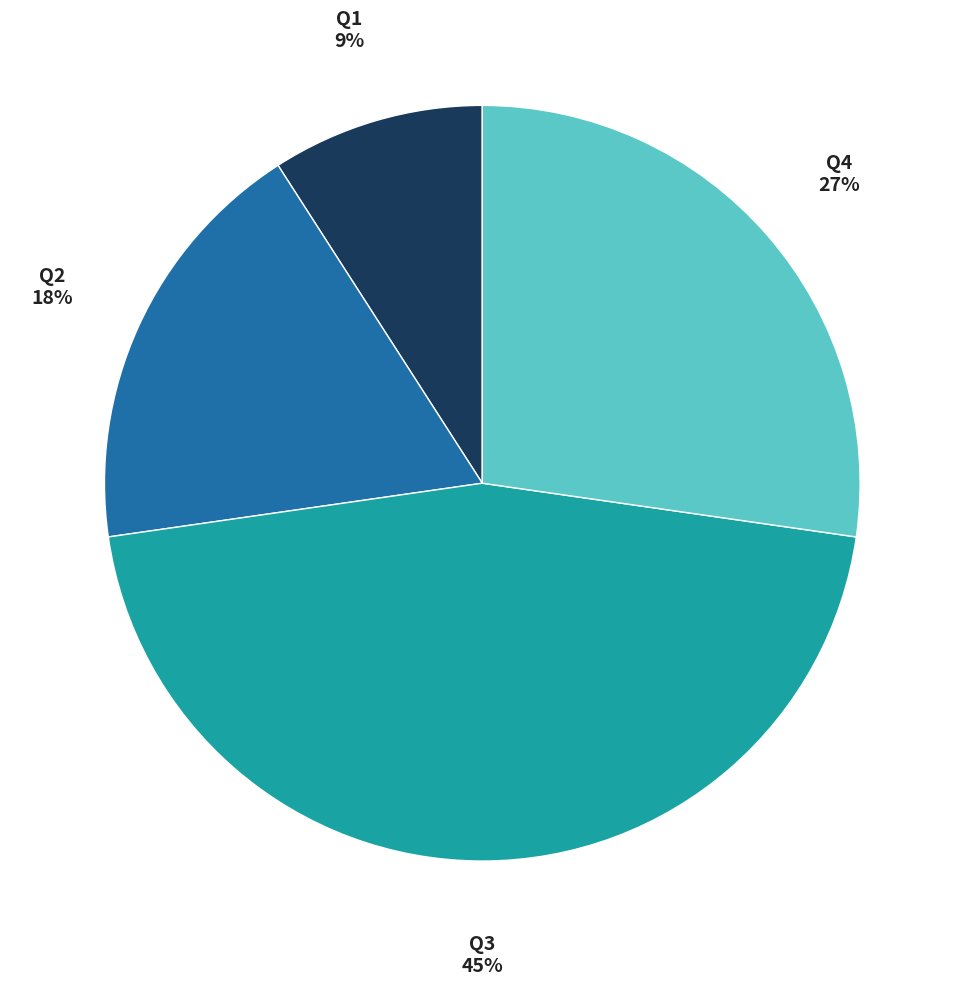

To the nearest percent, what is the difference between the largest and smallest slice percentages?

36%